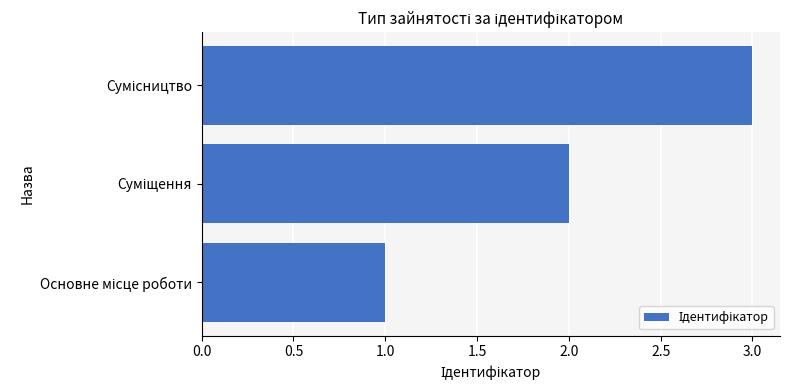

What is the sum of all values?

6